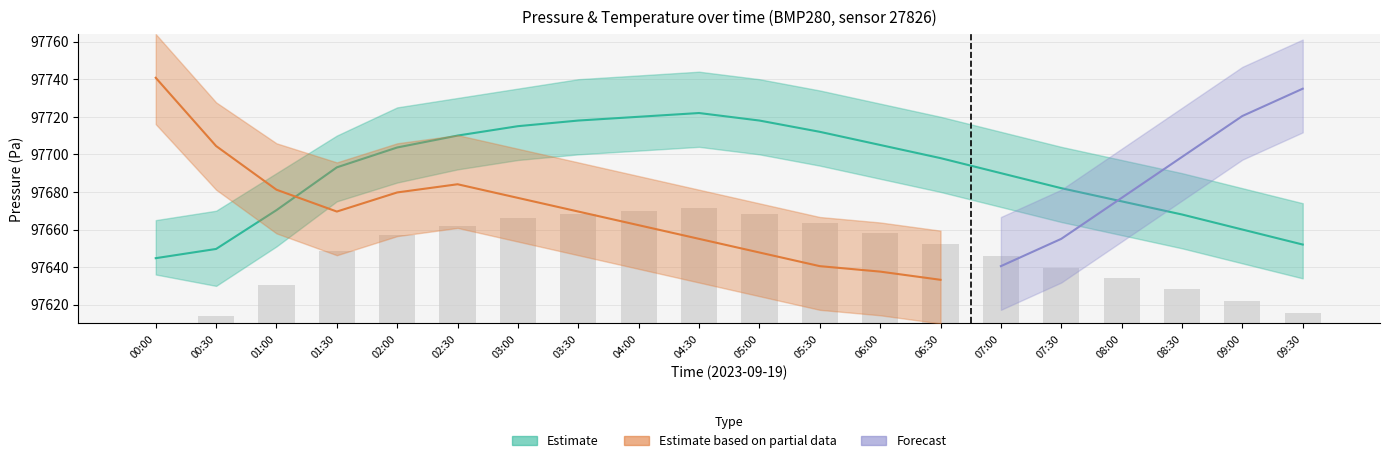

What is the minimum value shown in the chart?

97610.0